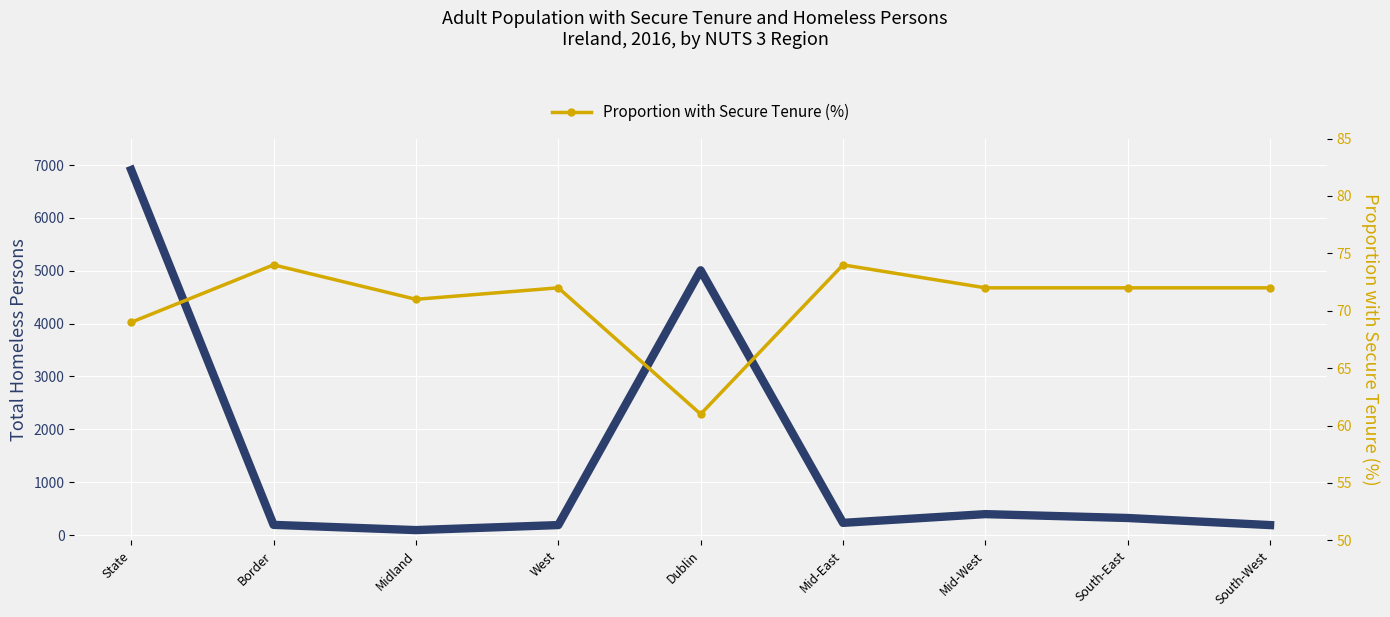

What is the total value across all series at South-West?

261